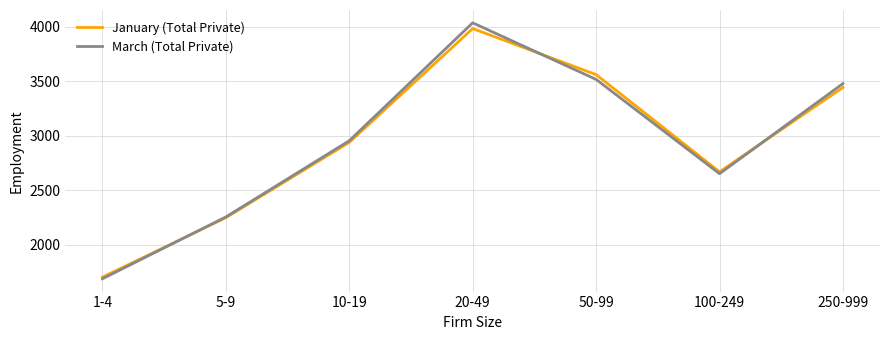

True or false: January (Total Private) has a value of 4470 at 10-19.

False